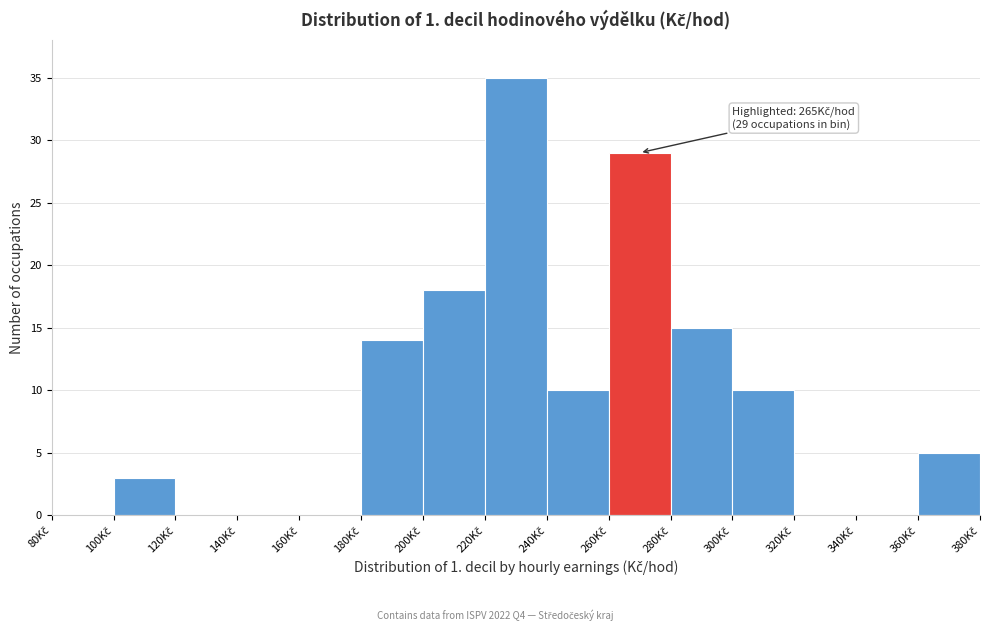

Over which range of the x-axis is the bar tallest?

220 to 240